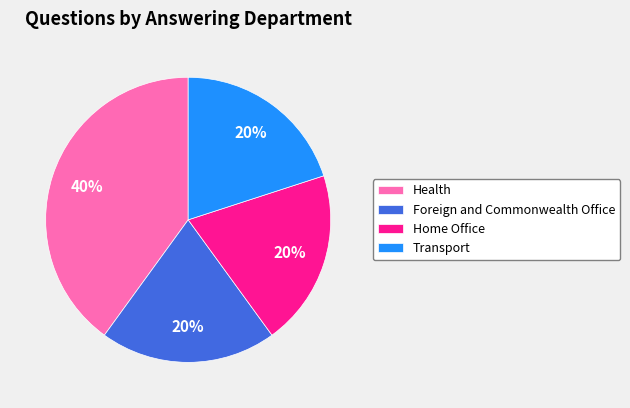

Is the sum of Health and Home Office greater than half?

Yes